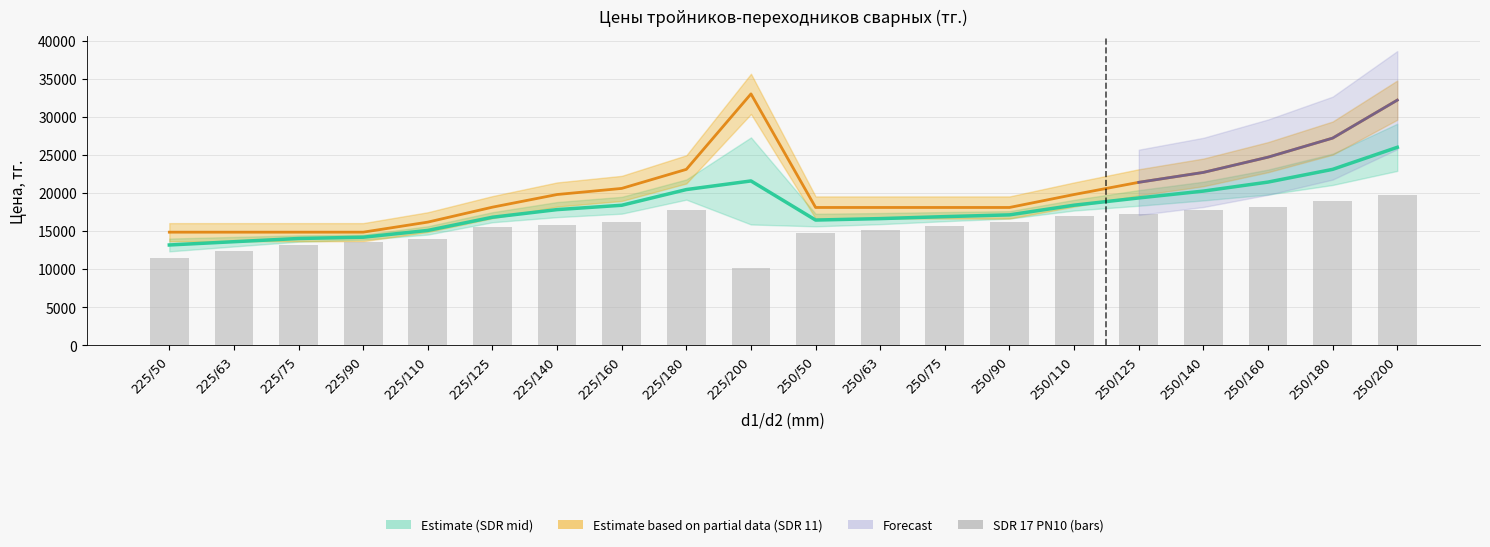

What is the value of the SDR 11 PN16 bar at the 13th from the left?

18100